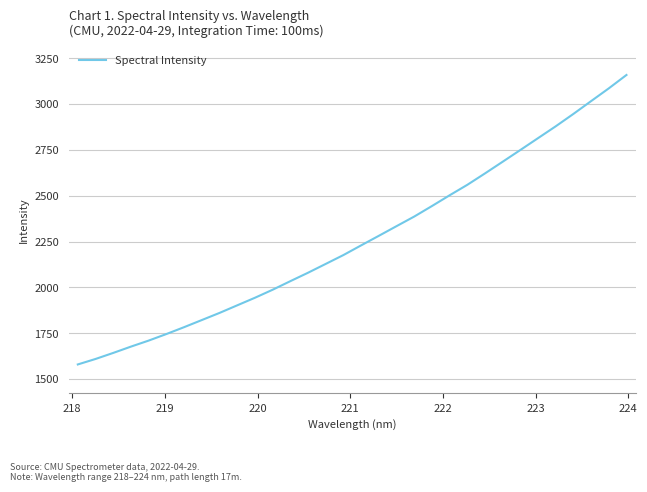

What is the difference between the second highest and second lowest values?

1475.8